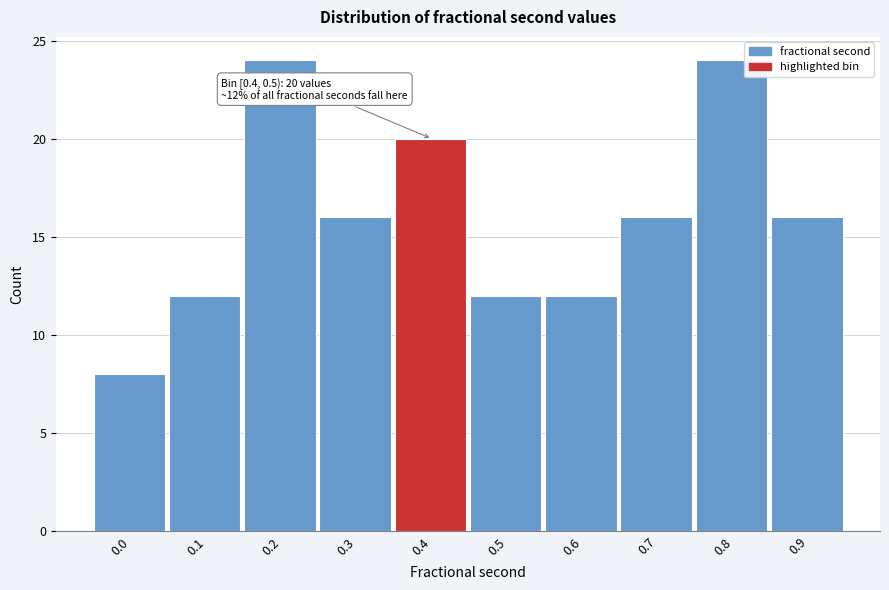

Reading right to left, transcribe all the data shown in this chart.

16	24	16	12	12	20	16	24	12	8